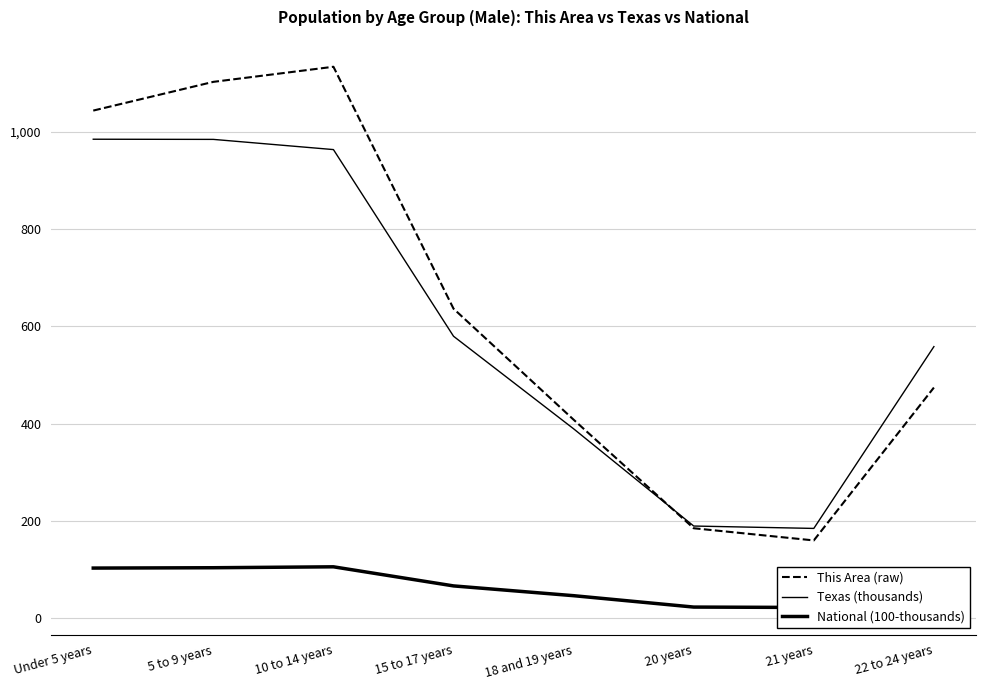

What is the label of the 3rd point from the left?

10 to 14 years